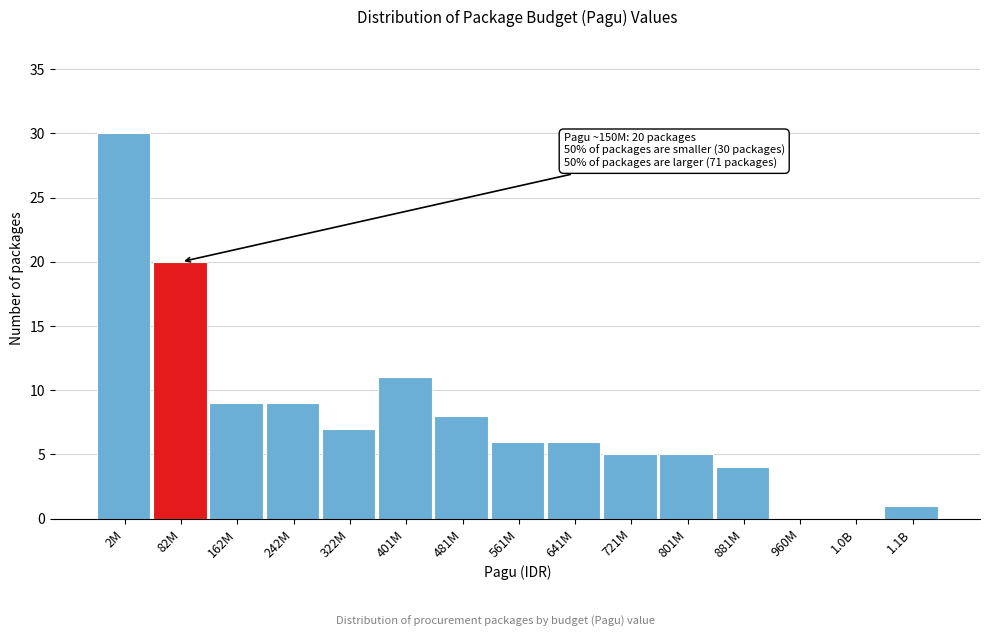

Reading left to right, list all the values displayed in this chart.

2M=30	82M=20	162M=9	242M=9	322M=7	401M=11	481M=8	561M=6	641M=6	721M=5	801M=5	881M=4	960M=0	1.0B=0	1.1B=1